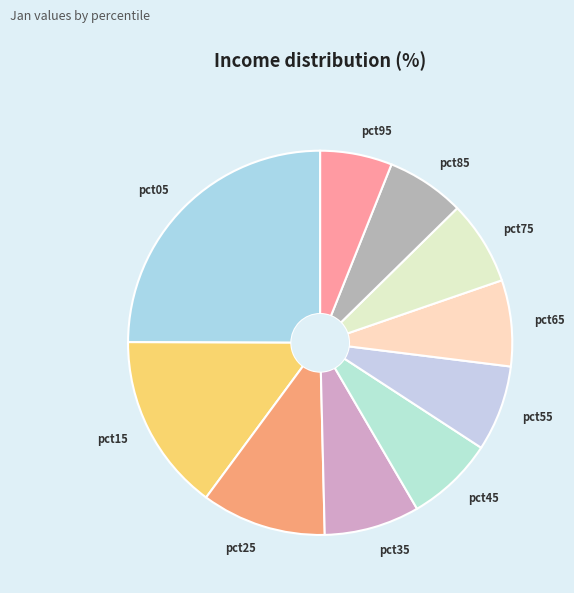

Is the sum of pct15 and pct85 greater than half?

No